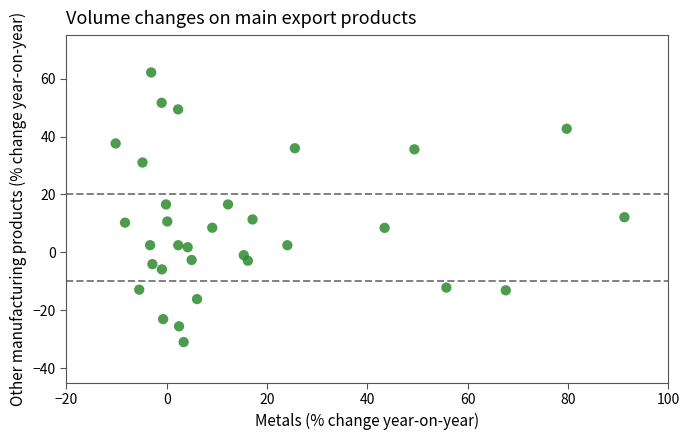

What is the range of X values (max minus min)?

101.4